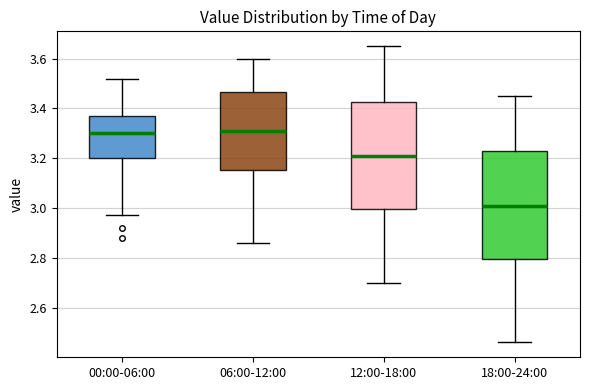

Where is the upper edge of the box for 06:00-12:00 on the y-axis? The values are not printed on the chart, so give them approximately, as read against the axis.

3.46